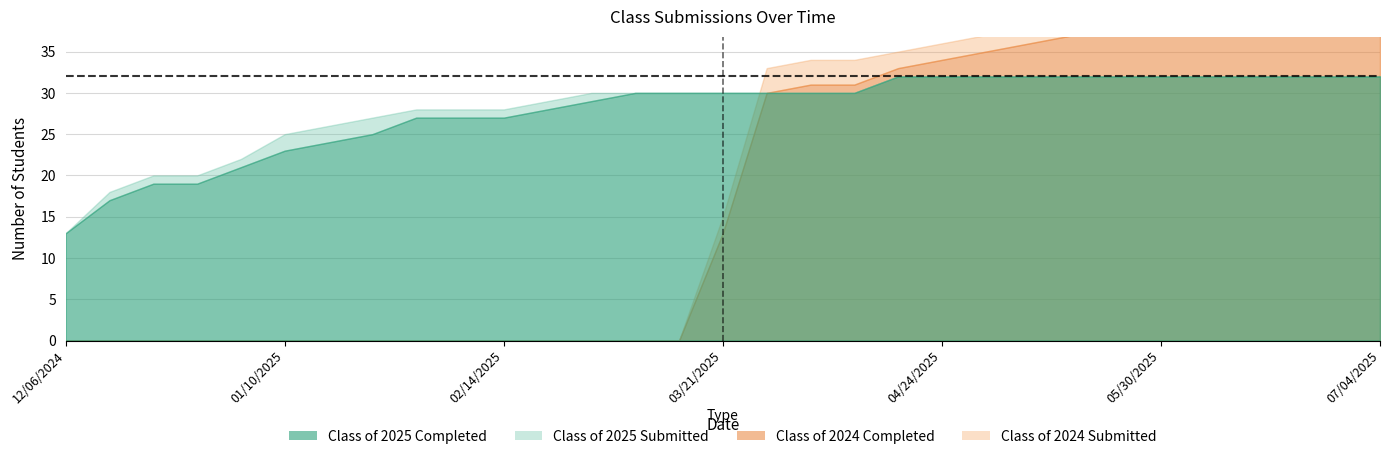

True or false: Class of 2025 Submitted and Class of 2025 Completed cross at least once.

False